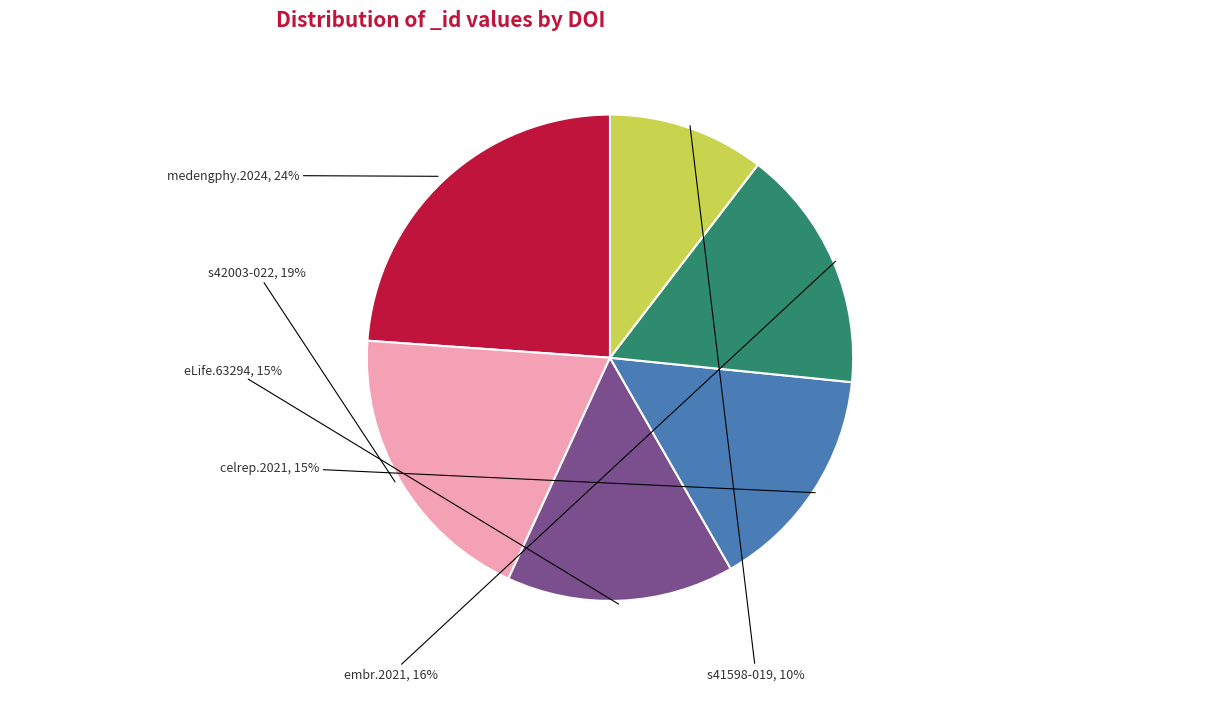

How many slices are in this pie chart?

6